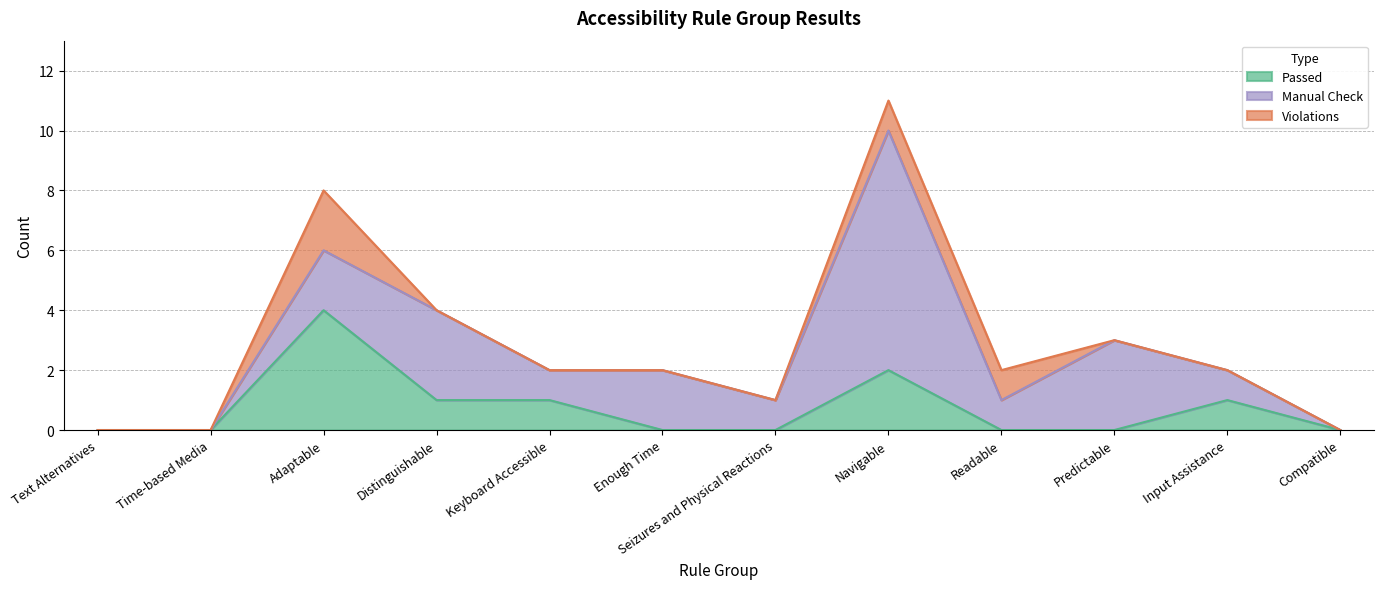

How many lines are shown in the chart?

3